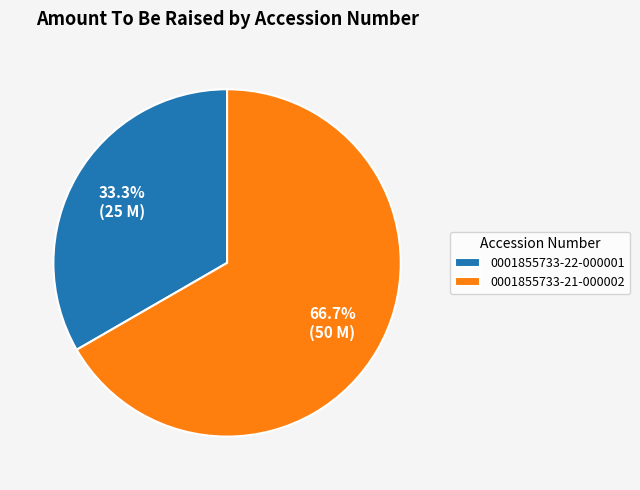

Combined, do 0001855733-21-000002 and 0001855733-22-000001 account for over 50%?

Yes